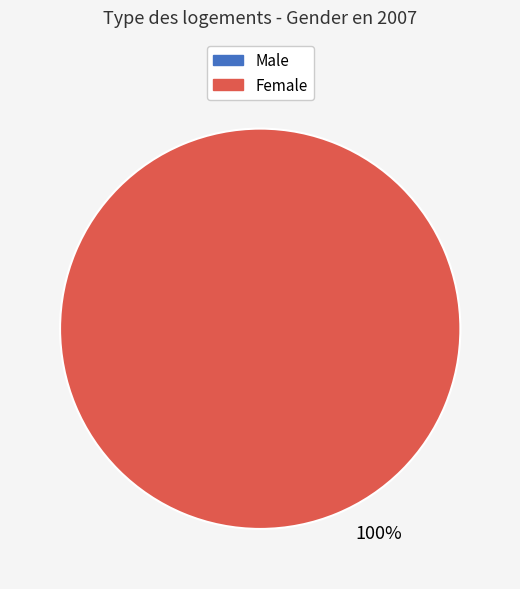

What portion of the pie excludes Male?

100.0%